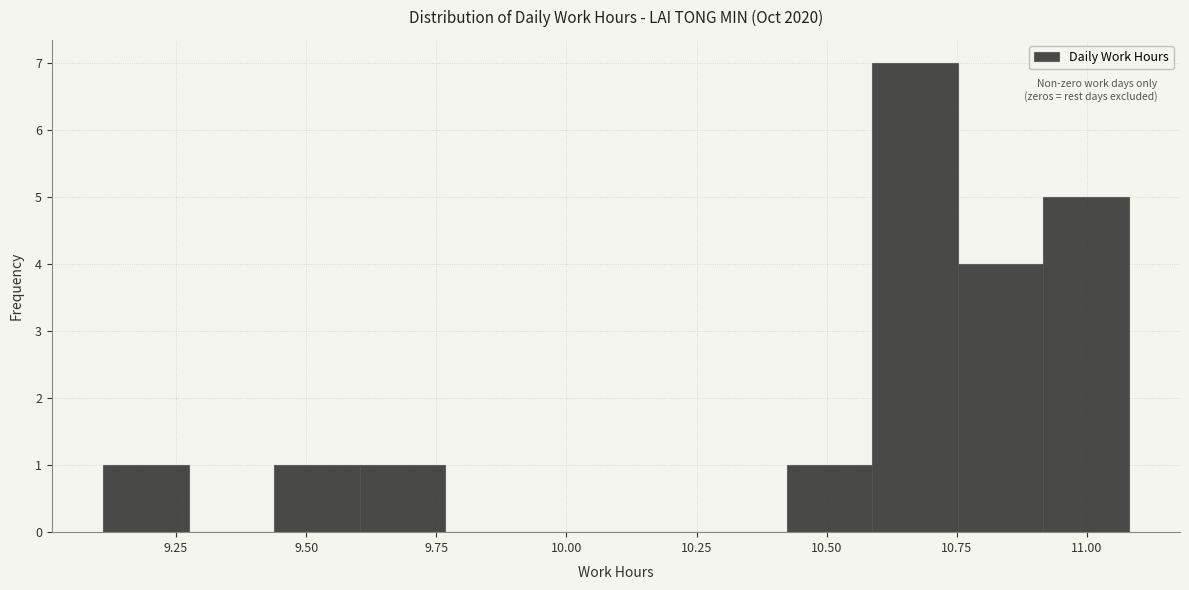

Read against the x-axis, roughly where is the centre of the tallest bar?

10.65